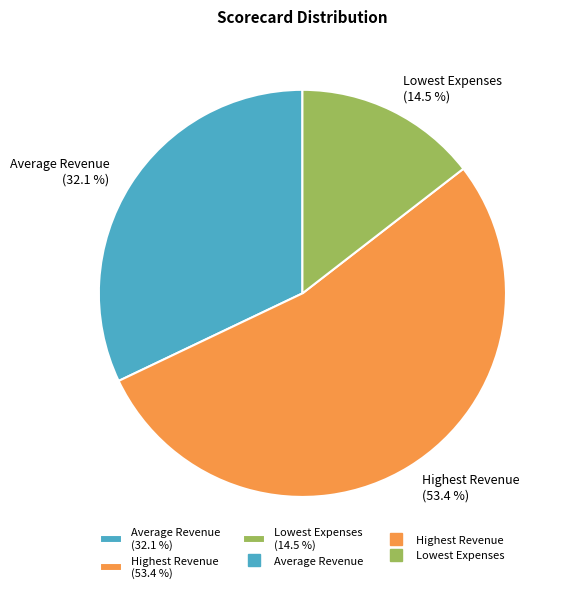

What percentage is NOT represented by Lowest Expenses?

85.5%